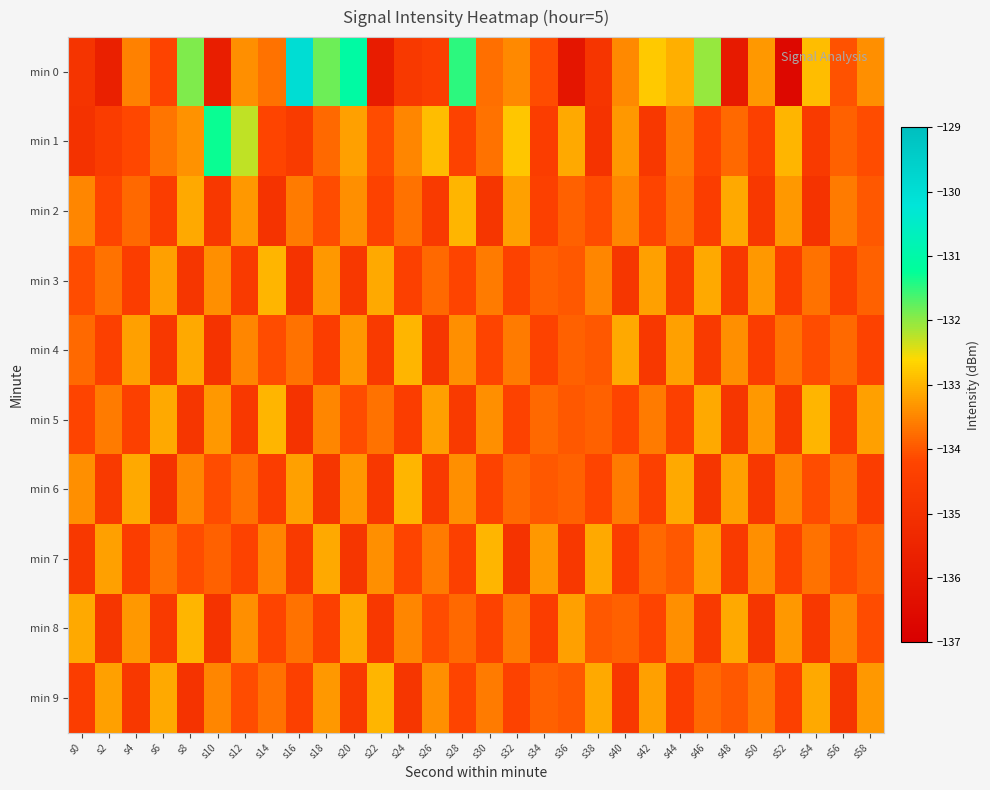

Reading left to right, list all the values displayed in this chart.

min 0: s0=-134.9	s2=-135.7	s4=-133.5	s6=-134.3	s8=-131.9	s10=-135.8	s12=-133.4	s14=-133.7	s16=-129.9	s18=-131.8	s20=-131.1	s22=-135.8	s24=-134.7	s26=-134.5	s28=-131.5	s30=-133.7	s32=-133.4	s34=-134.1	s36=-136.1	s38=-134.8	s40=-133.4	s42=-132.8	s44=-133.0	s46=-132.0	s48=-135.9	s50=-133.3	s52=-136.6	s54=-132.9	s56=-134.1	s58=-133.4
min 1: s0=-134.9	s2=-134.5	s4=-134.2	s6=-133.7	s8=-133.3	s10=-131.3	s12=-132.3	s14=-134.2	s16=-134.6	s18=-133.8	s20=-133.2	s22=-134.1	s24=-133.5	s26=-132.9	s28=-134.3	s30=-133.7	s32=-132.8	s34=-134.5	s36=-133.1	s38=-134.9	s40=-133.3	s42=-134.7	s44=-133.6	s46=-134.2	s48=-133.8	s50=-134.4	s52=-133.0	s54=-134.6	s56=-133.9	s58=-134.1
min 2: s0=-133.5	s2=-134.2	s4=-133.8	s6=-134.5	s8=-133.1	s10=-134.7	s12=-133.3	s14=-134.9	s16=-133.6	s18=-134.1	s20=-133.4	s22=-134.3	s24=-133.7	s26=-134.6	s28=-133.0	s30=-134.8	s32=-133.2	s34=-134.4	s36=-133.9	s38=-134.1	s40=-133.5	s42=-134.2	s44=-133.7	s46=-134.5	s48=-133.1	s50=-134.7	s52=-133.3	s54=-134.9	s56=-133.6	s58=-134.0
min 3: s0=-134.1	s2=-133.7	s4=-134.5	s6=-133.2	s8=-134.8	s10=-133.4	s12=-134.6	s14=-133.0	s16=-134.9	s18=-133.3	s20=-134.7	s22=-133.1	s24=-134.4	s26=-133.8	s28=-134.2	s30=-133.6	s32=-134.3	s34=-133.9	s36=-134.0	s38=-133.5	s40=-134.8	s42=-133.2	s44=-134.6	s46=-133.1	s48=-134.7	s50=-133.3	s52=-134.5	s54=-133.7	s56=-134.4	s58=-133.9
min 4: s0=-133.8	s2=-134.4	s4=-133.2	s6=-134.7	s8=-133.1	s10=-134.9	s12=-133.5	s14=-134.1	s16=-133.7	s18=-134.5	s20=-133.3	s22=-134.6	s24=-133.0	s26=-134.8	s28=-133.4	s30=-134.2	s32=-133.6	s34=-134.3	s36=-133.9	s38=-134.0	s40=-133.1	s42=-134.7	s44=-133.2	s46=-134.6	s48=-133.4	s50=-134.5	s52=-133.7	s54=-134.1	s56=-133.8	s58=-134.3
min 5: s0=-134.2	s2=-133.6	s4=-134.4	s6=-133.1	s8=-134.8	s10=-133.3	s12=-134.7	s14=-133.0	s16=-134.9	s18=-133.5	s20=-134.1	s22=-133.7	s24=-134.5	s26=-133.2	s28=-134.6	s30=-133.4	s32=-134.3	s34=-133.8	s36=-134.0	s38=-133.9	s40=-134.2	s42=-133.6	s44=-134.4	s46=-133.1	s48=-134.8	s50=-133.3	s52=-134.7	s54=-133.0	s56=-134.5	s58=-133.2
min 6: s0=-133.4	s2=-134.6	s4=-133.1	s6=-134.9	s8=-133.5	s10=-134.1	s12=-133.7	s14=-134.5	s16=-133.2	s18=-134.8	s20=-133.3	s22=-134.7	s24=-133.0	s26=-134.6	s28=-133.4	s30=-134.3	s32=-133.8	s34=-134.0	s36=-133.9	s38=-134.2	s40=-133.6	s42=-134.4	s44=-133.1	s46=-134.8	s48=-133.2	s50=-134.7	s52=-133.5	s54=-134.1	s56=-133.7	s58=-134.5
min 7: s0=-134.7	s2=-133.2	s4=-134.5	s6=-133.7	s8=-134.1	s10=-133.9	s12=-134.3	s14=-133.5	s16=-134.6	s18=-133.1	s20=-134.8	s22=-133.4	s24=-134.2	s26=-133.6	s28=-134.4	s30=-133.0	s32=-134.9	s34=-133.3	s36=-134.7	s38=-133.1	s40=-134.5	s42=-133.8	s44=-134.0	s46=-133.2	s48=-134.6	s50=-133.4	s52=-134.3	s54=-133.7	s56=-134.1	s58=-133.9
min 8: s0=-133.1	s2=-134.8	s4=-133.3	s6=-134.6	s8=-133.0	s10=-134.9	s12=-133.4	s14=-134.2	s16=-133.7	s18=-134.4	s20=-133.1	s22=-134.7	s24=-133.5	s26=-134.1	s28=-133.8	s30=-134.3	s32=-133.6	s34=-134.5	s36=-133.2	s38=-134.0	s40=-133.9	s42=-134.2	s44=-133.4	s46=-134.6	s48=-133.1	s50=-134.8	s52=-133.3	s54=-134.7	s56=-133.5	s58=-134.1
min 9: s0=-134.5	s2=-133.2	s4=-134.7	s6=-133.1	s8=-134.9	s10=-133.5	s12=-134.1	s14=-133.7	s16=-134.4	s18=-133.3	s20=-134.6	s22=-133.0	s24=-134.8	s26=-133.4	s28=-134.2	s30=-133.6	s32=-134.3	s34=-133.9	s36=-134.0	s38=-133.1	s40=-134.7	s42=-133.2	s44=-134.5	s46=-133.8	s48=-134.0	s50=-133.6	s52=-134.4	s54=-133.1	s56=-134.8	s58=-133.3